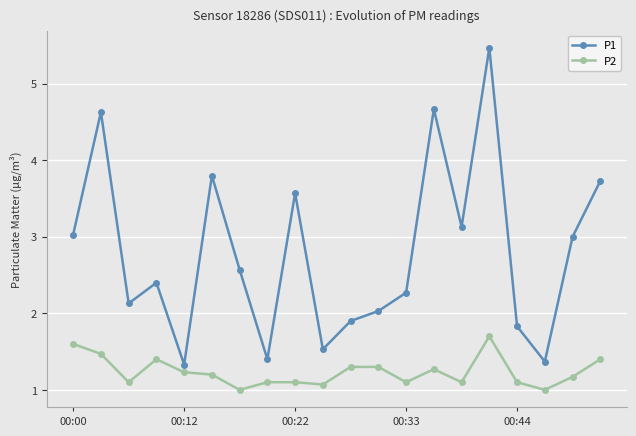

What is the value of the P2 point at the 3rd from the left?

1.1